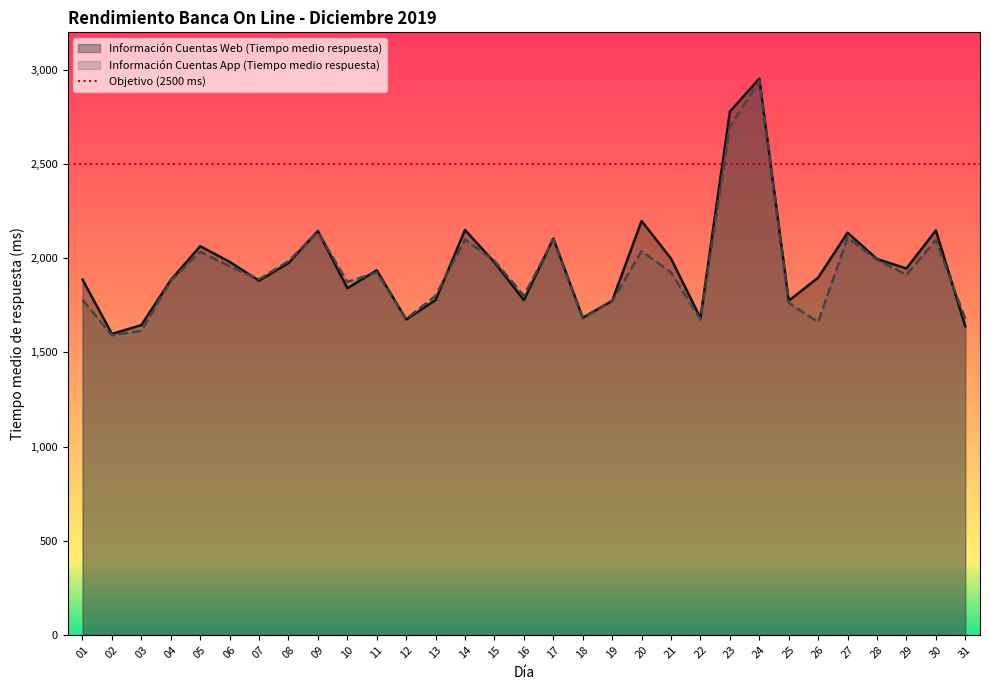

What is the highest value of the Información Cuentas Web (Tiempo medio respuesta) series?

2954.0